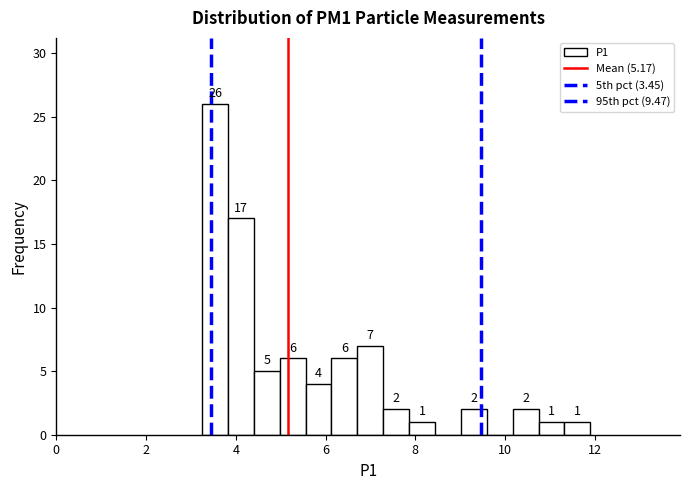

Around what value on the x-axis is the tallest bar? Give the approximate position of its centre, as read against the axis.

3.6